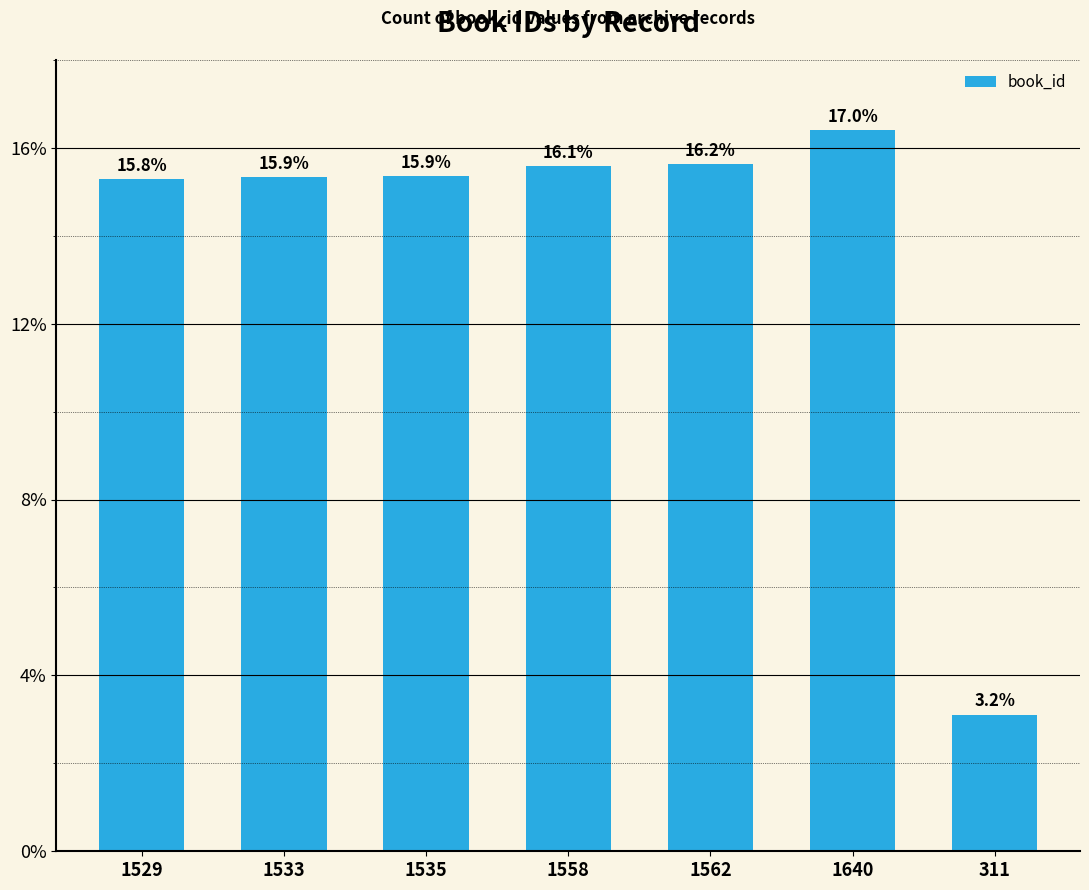

Between 311 and 1529, which is larger?

1529